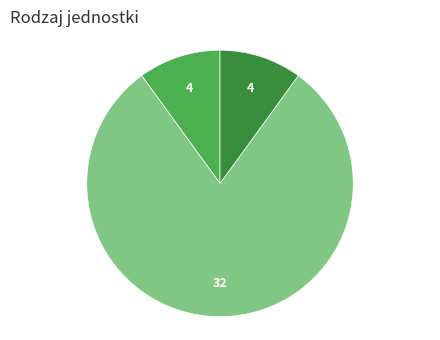

Is there a majority slice in this chart?

Yes